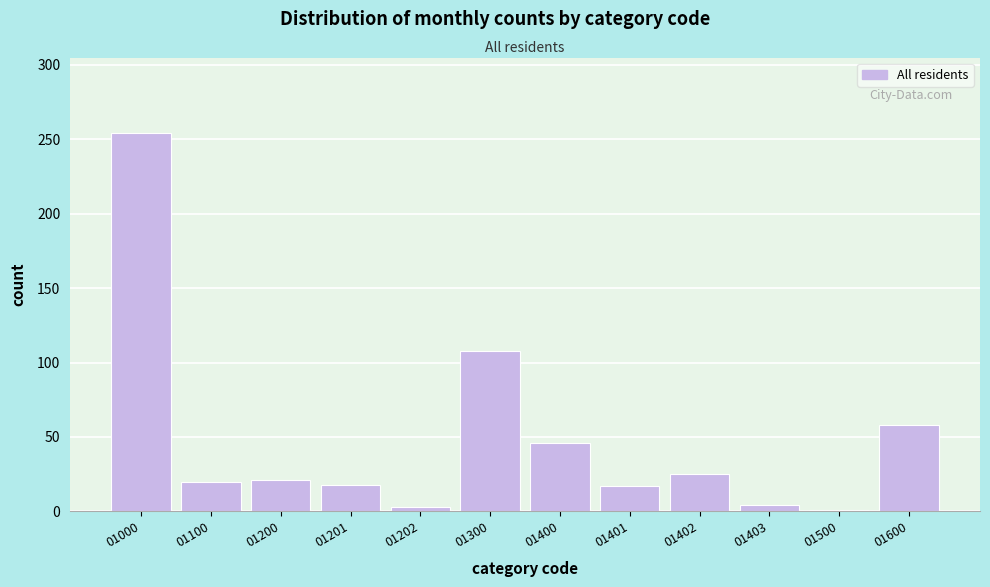

What is the value of the 8th bar from the left?

17